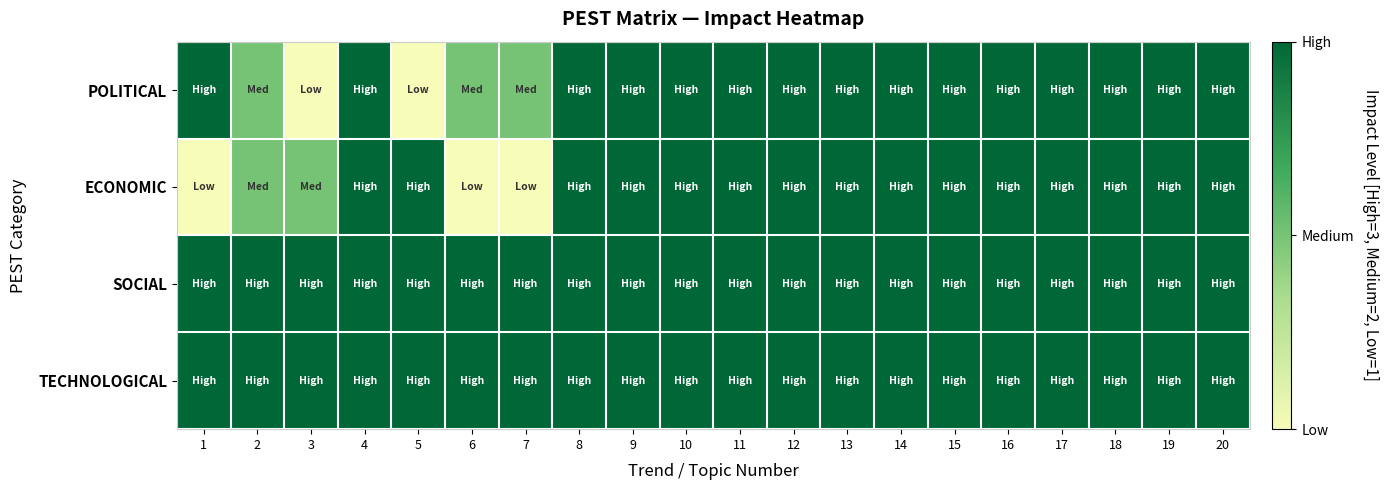

What is the greatest value displayed?

3